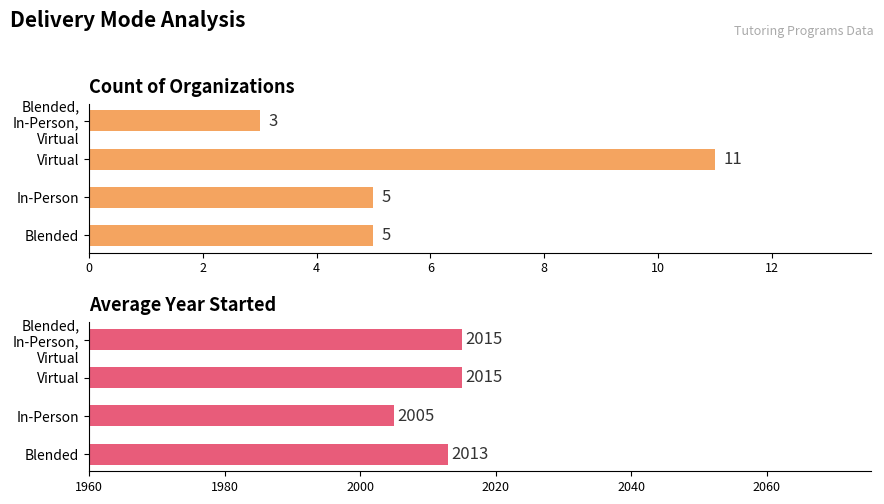

Rank the series by their maximum value, from highest to lowest.

Avg Year Started, Count of Organizations